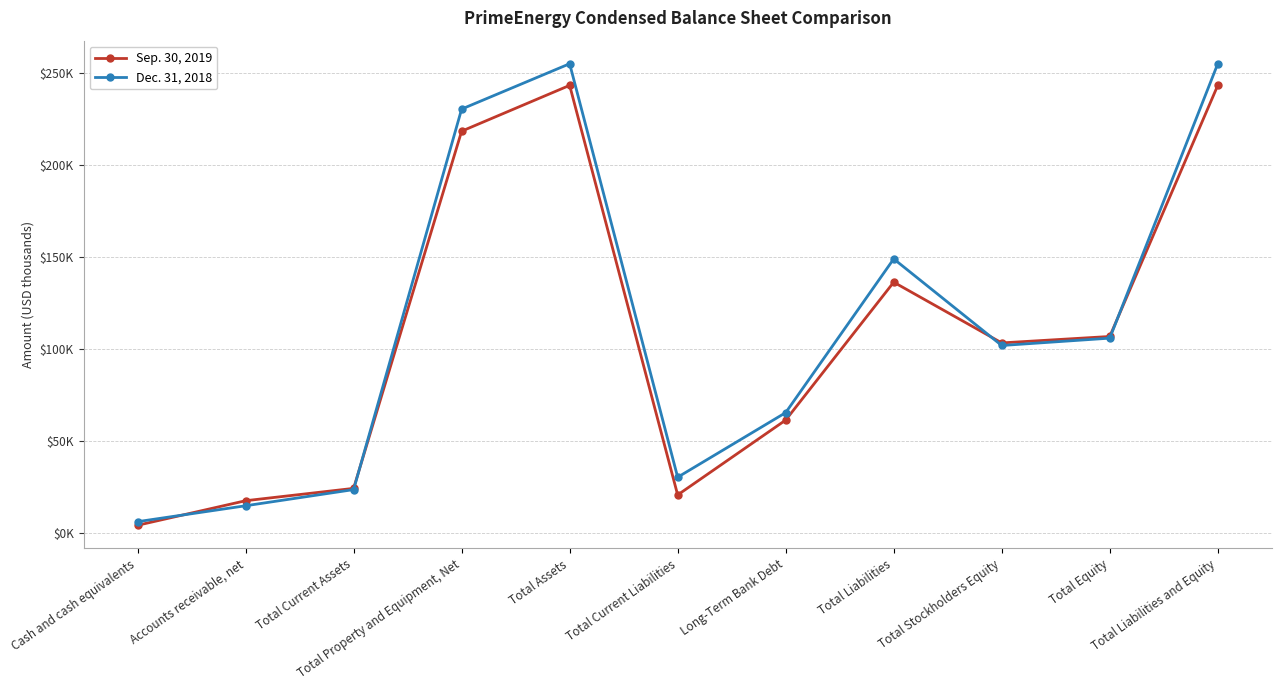

What is the greatest value displayed?

255052